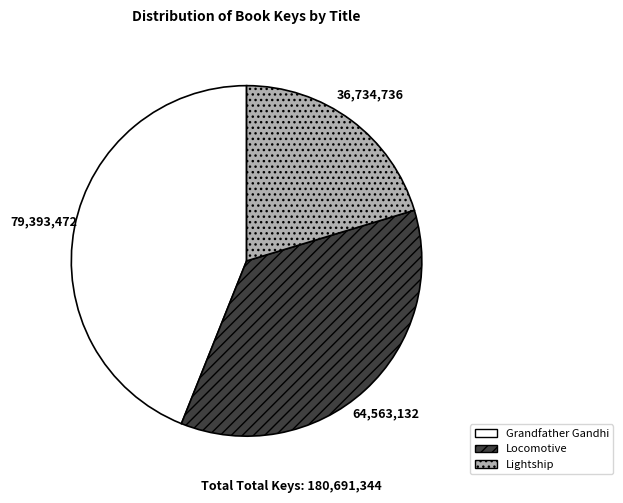

Which category has the smallest portion of the pie?

Lightship